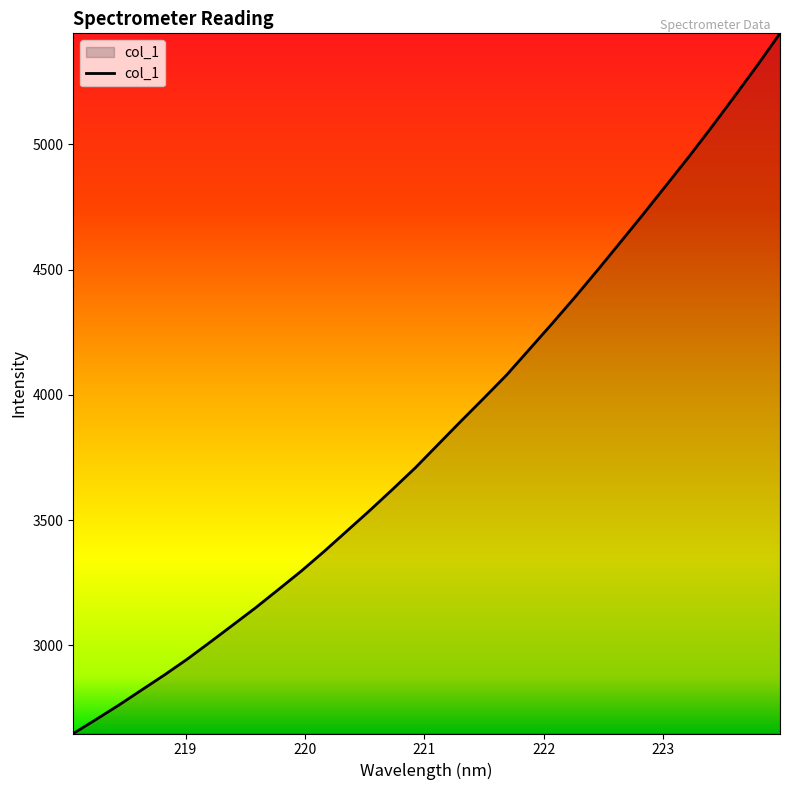

What is the difference between the maximum and minimum values?

2795.1